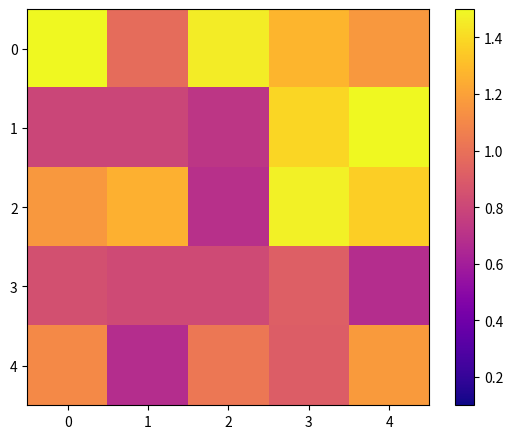

What is the maximum value shown in the chart?

1.5